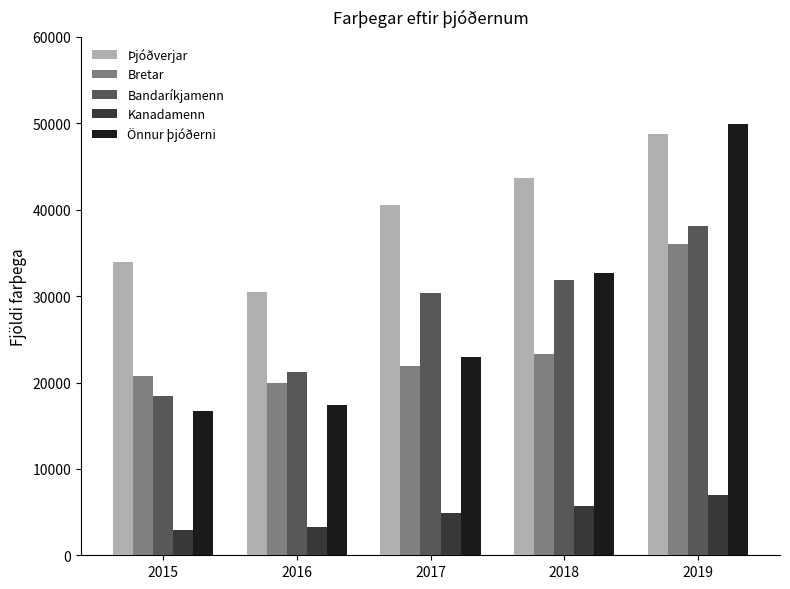

At which label does Þjóðverjar reach its minimum?

2016